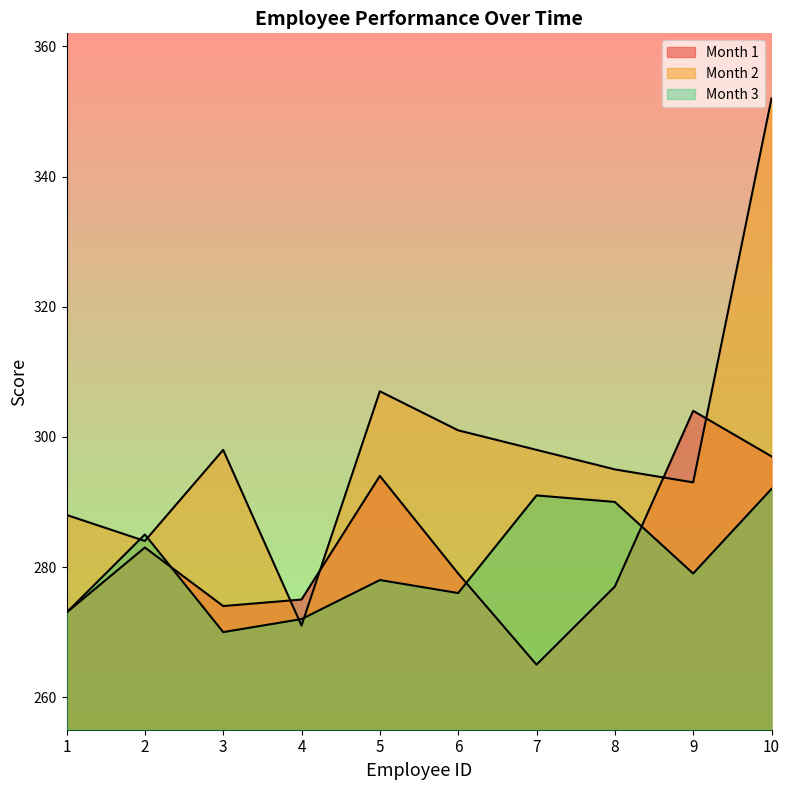

What is the maximum value shown in the chart?

352